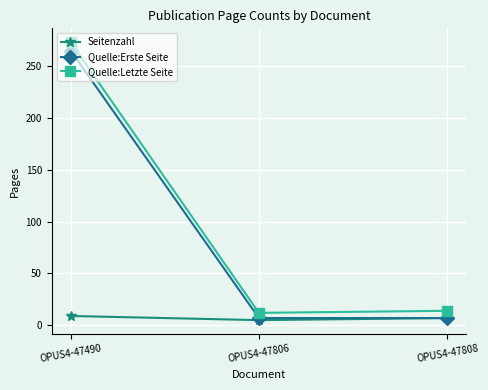

What is the maximum value shown in the chart?

273